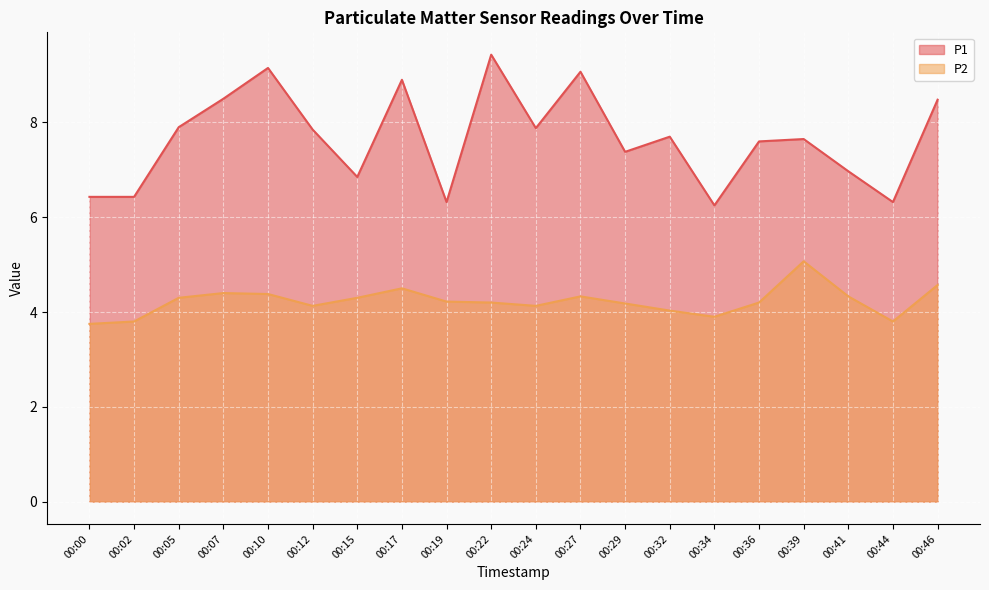

At which label does P2 reach its peak?

00:39